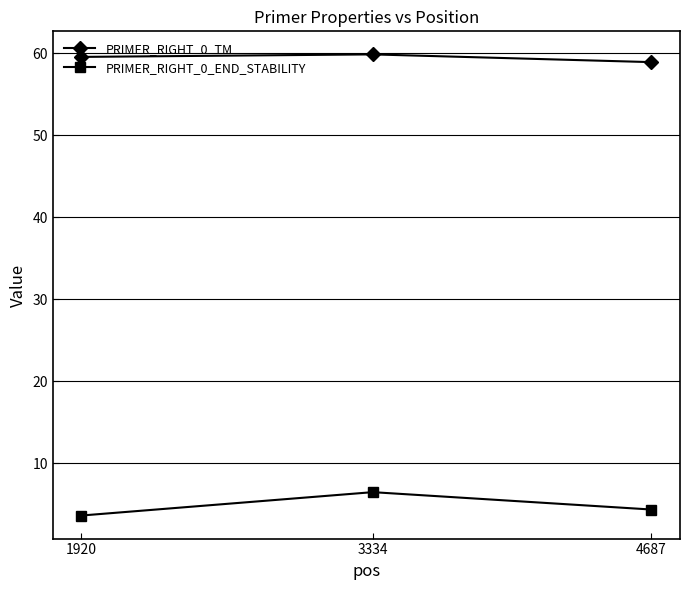

Rank the series by their average value, from lowest to highest.

PRIMER_RIGHT_0_END_STABILITY, PRIMER_RIGHT_0_TM